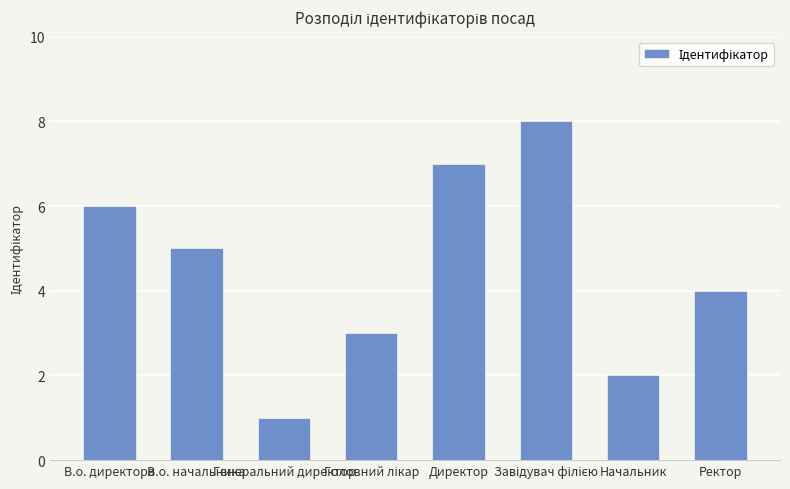

What is the label of the 3rd bar from the left?

Генеральний директор